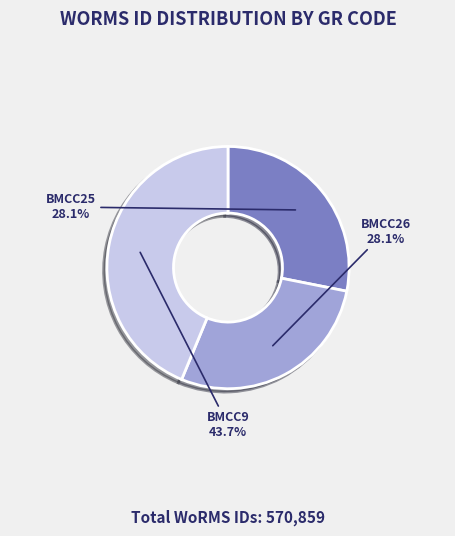

Is there a majority slice in this chart?

No